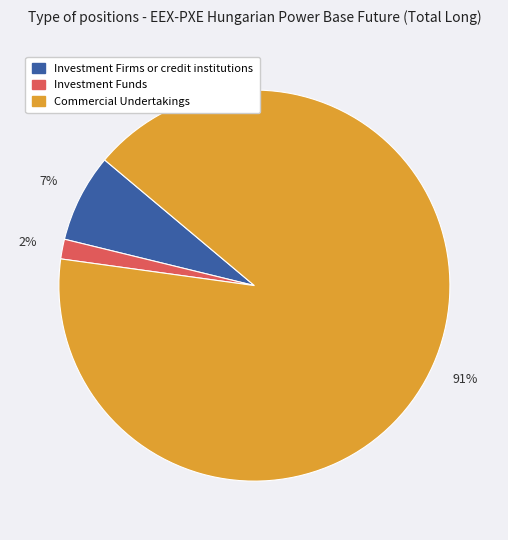

To the nearest percent, what is the average slice percentage?

33%